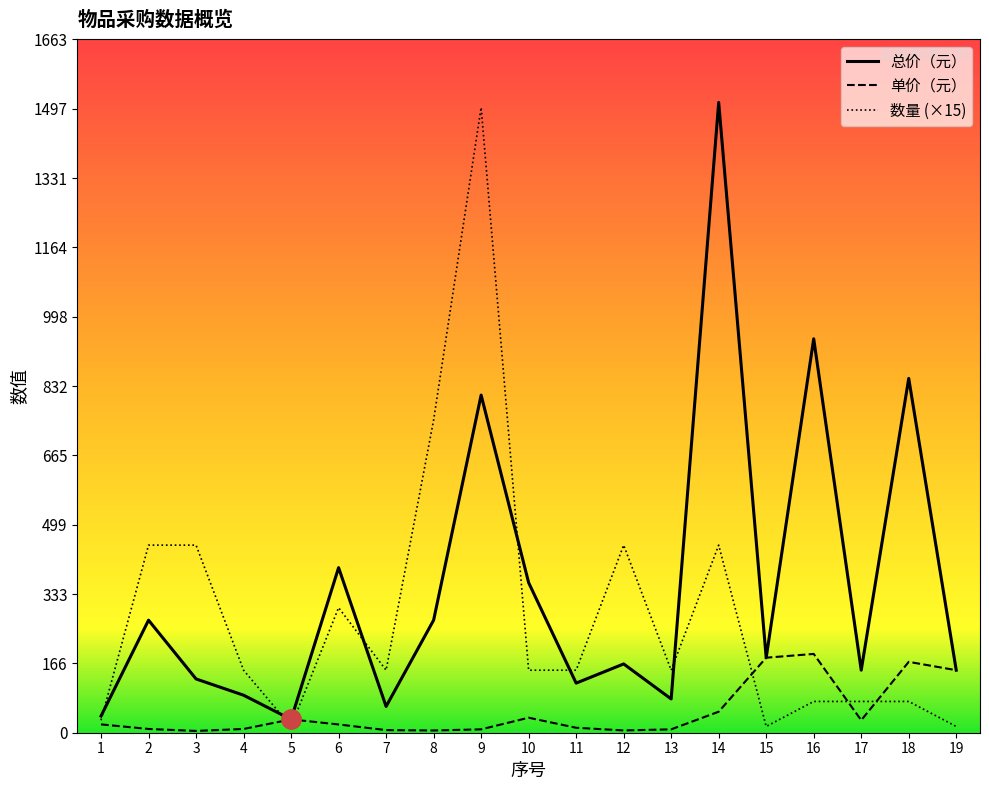

At which category is the sum across all series the highest?

9